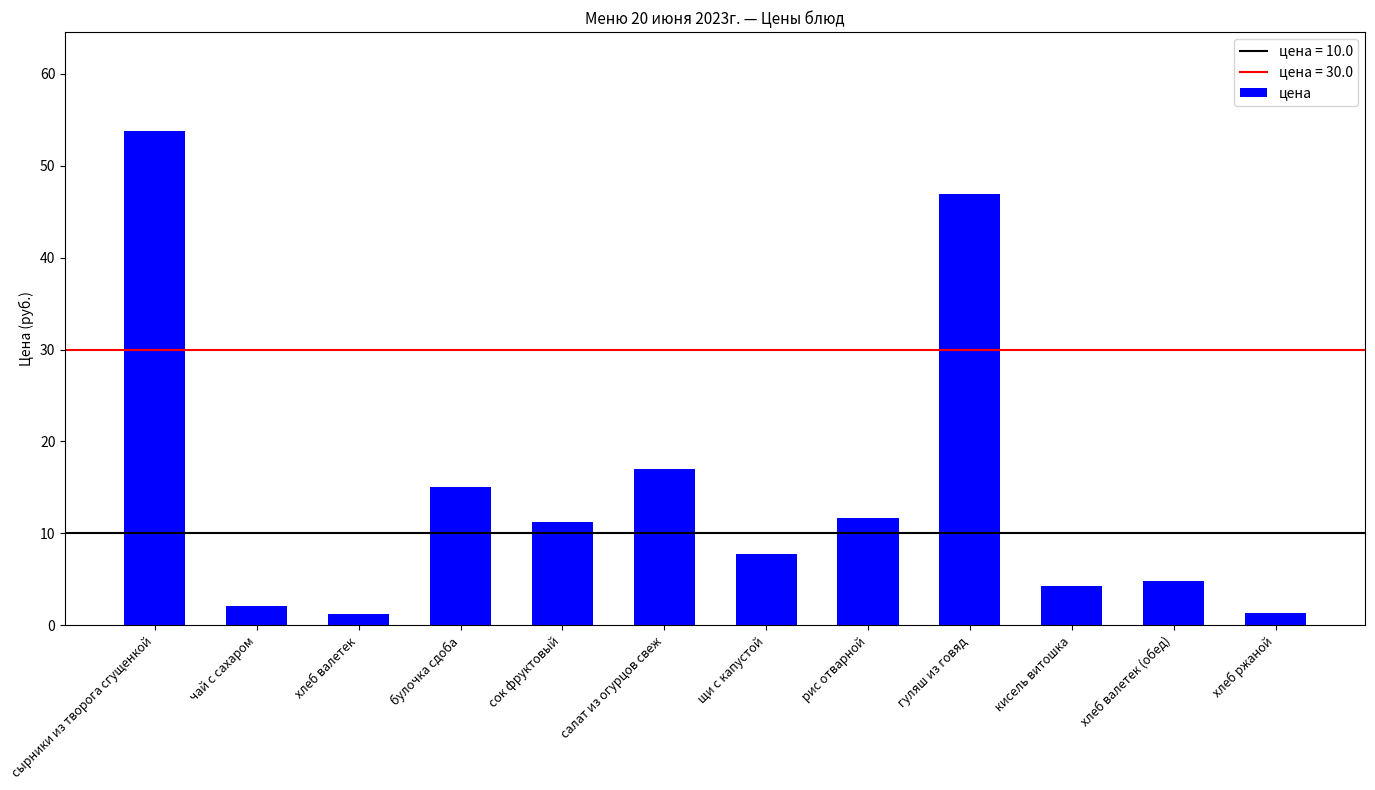

At which label does the data first exceed 11?

сырники из творога сгущенкой